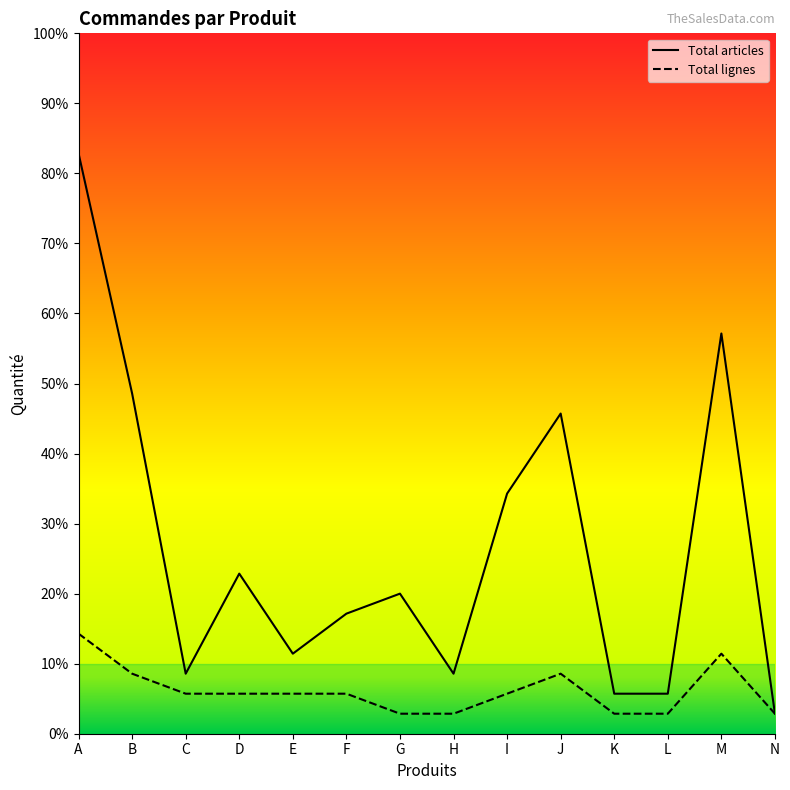

List the series in order of their peak value, lowest first.

Total lignes, Total articles